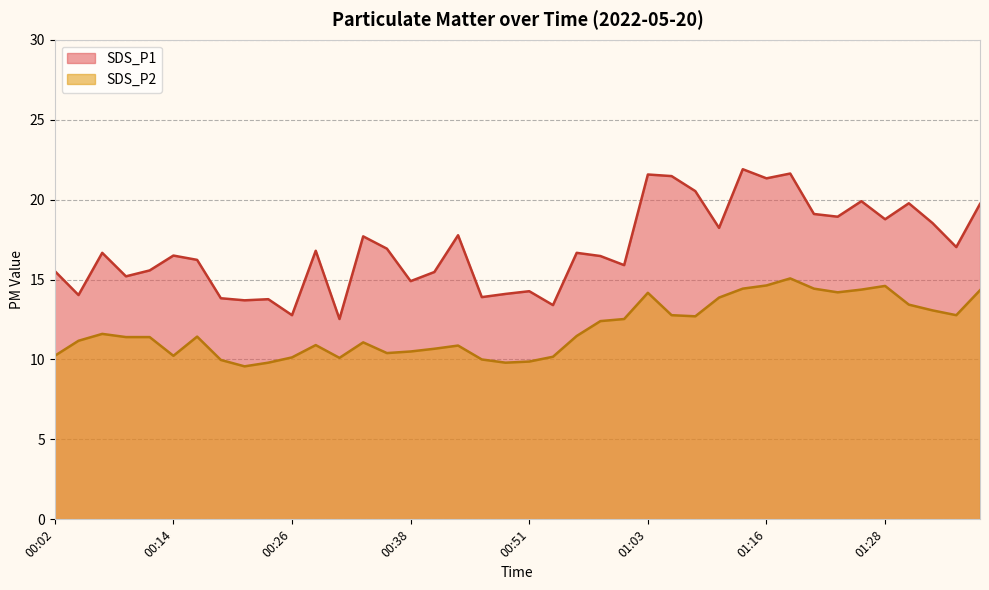

Where is SDS_P2 nearest to the value 12?

00:06